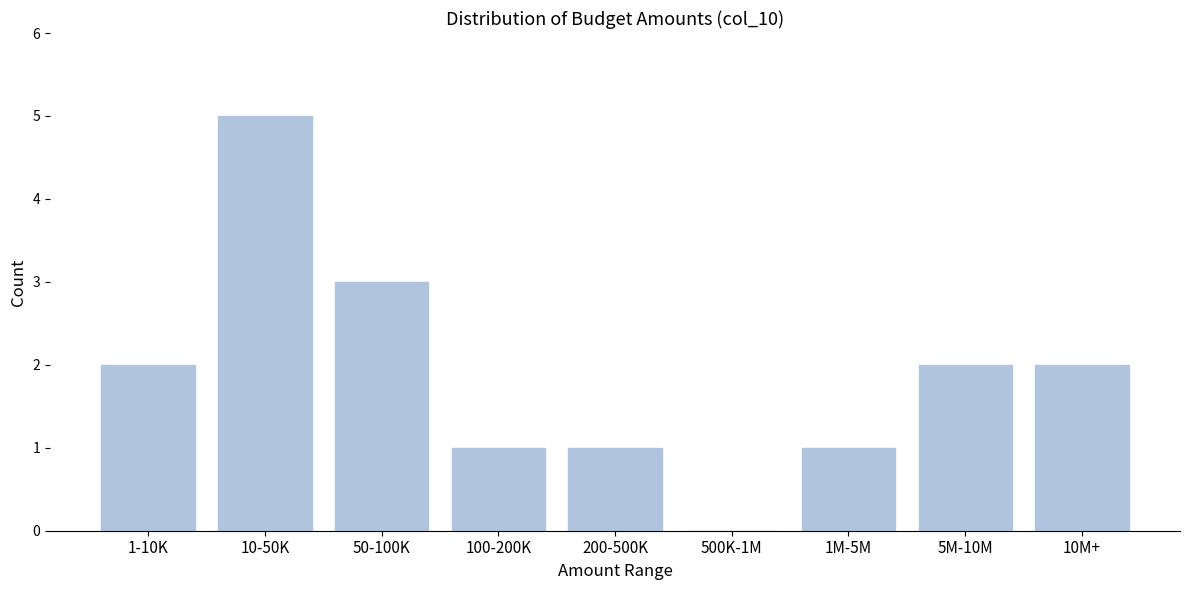

Reading right to left, transcribe all the data shown in this chart.

10M+=2	5M-10M=2	1M-5M=1	500K-1M=0	200-500K=1	100-200K=1	50-100K=3	10-50K=5	1-10K=2